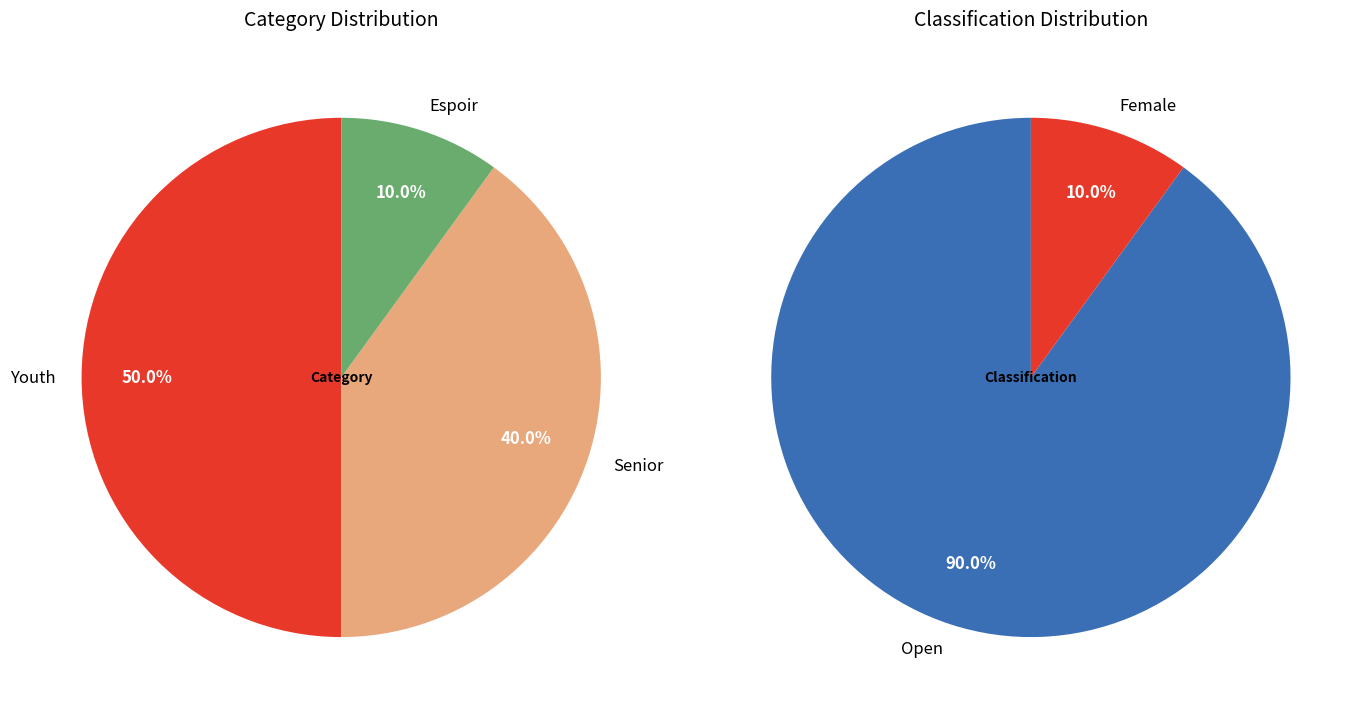

To the nearest percent, what is the difference between the largest and smallest slice percentages?

40%